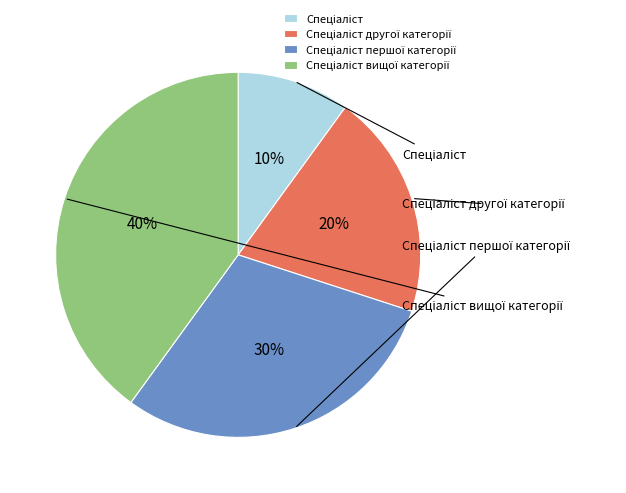

To the nearest percent, what percentage of the pie is Спеціаліст вищої категорії?

40%